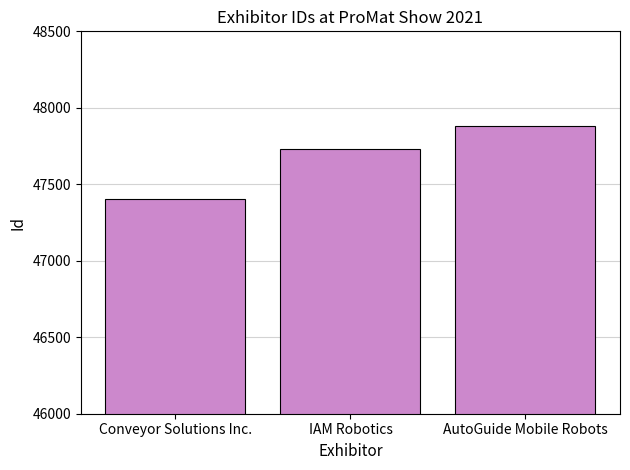

What is the label of the 3rd bar from the left?

AutoGuide Mobile Robots